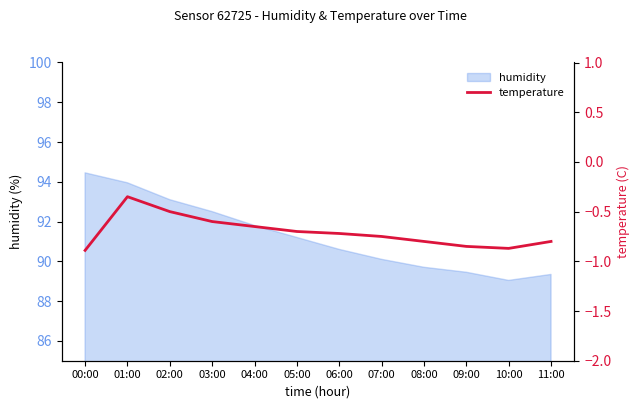

The value at 02:00 is -0.5. True or false?

True